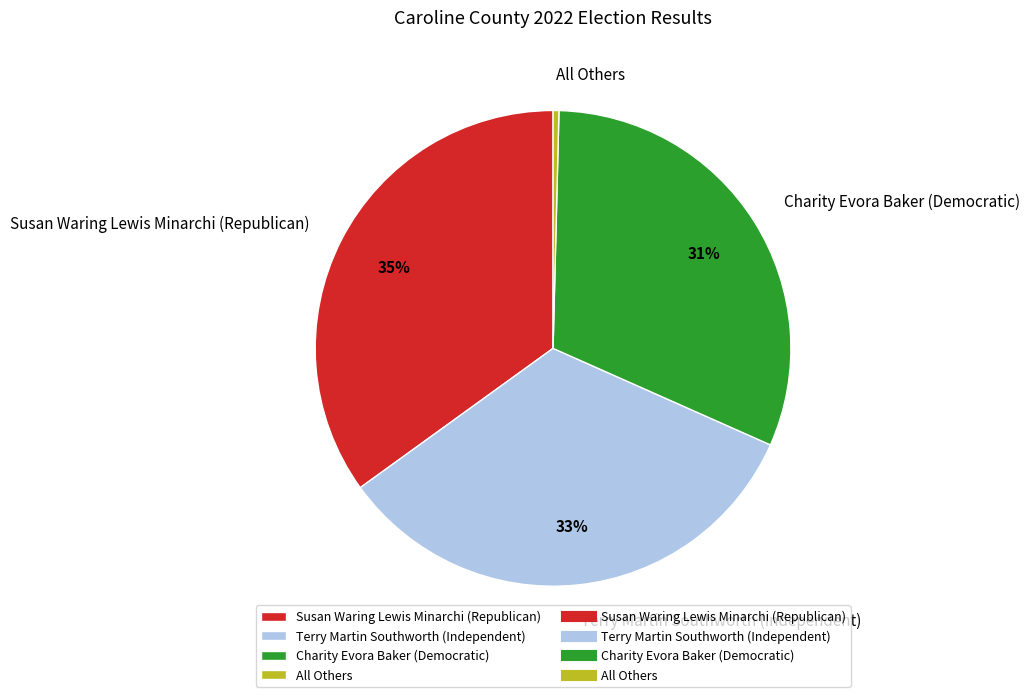

Which has a higher value, Charity Evora Baker (Democratic) or Terry Martin Southworth (Independent)?

Terry Martin Southworth (Independent)